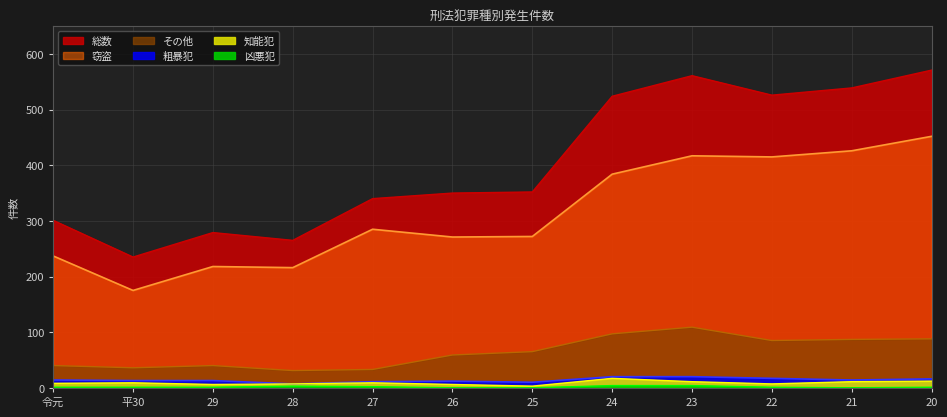

How many lines are shown in the chart?

6